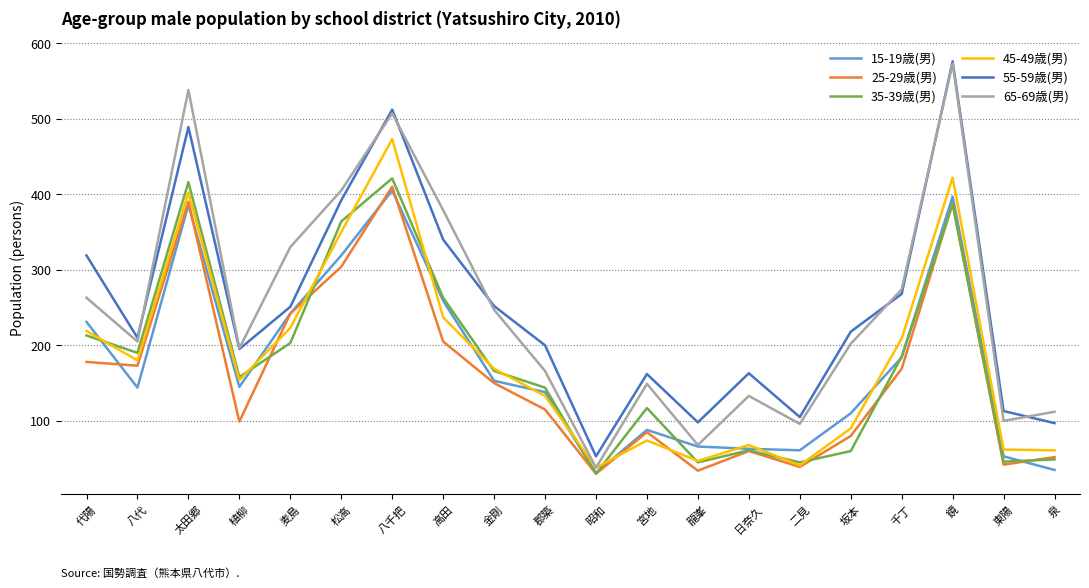

What is the difference between the highest and lowest values at 松高?

101